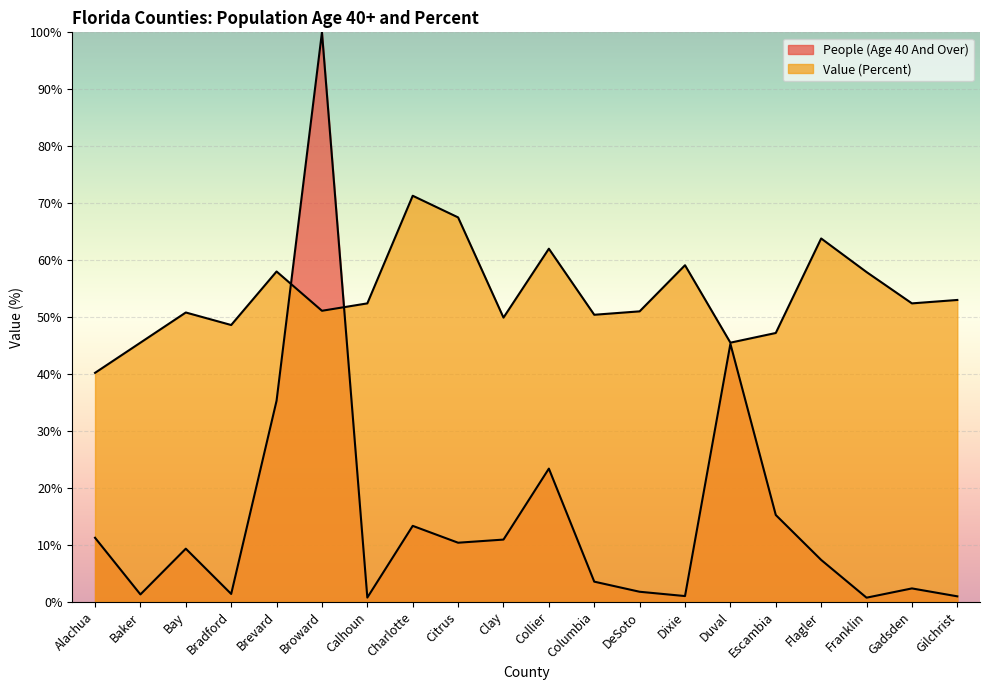

What is the difference between the Value (Percent) values at Duval and Bradford?

3.1